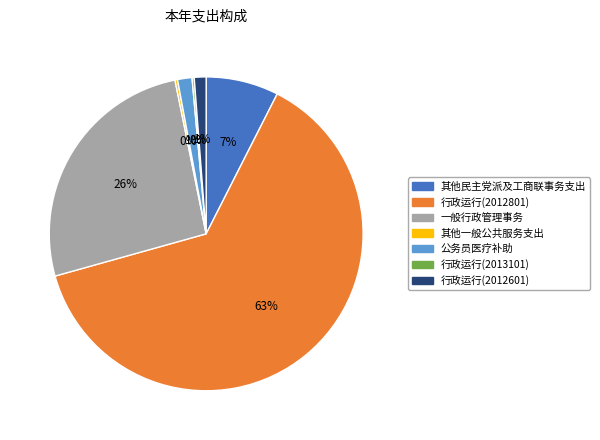

To the nearest percent, what is the average slice percentage?

14%